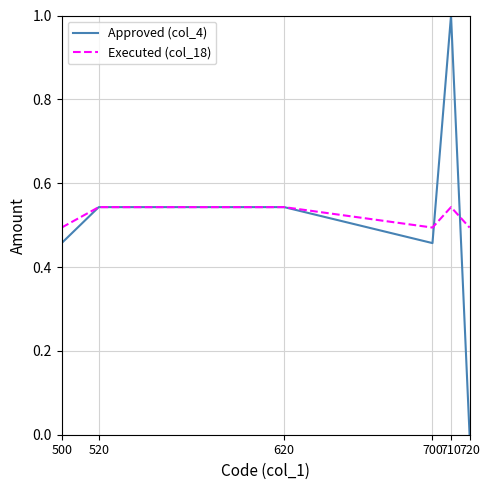

Where is Approved (col_4) nearest to the value 0?

720